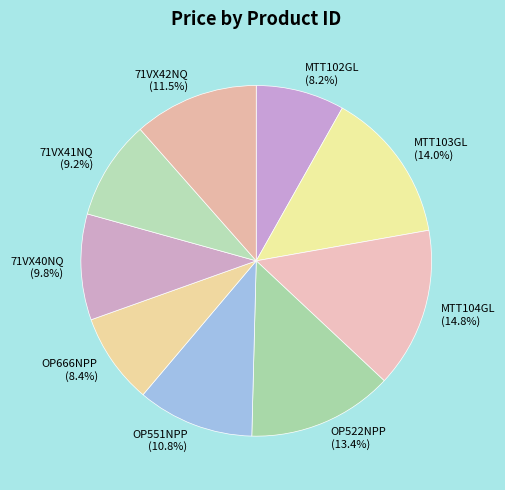

Which category has the biggest portion of the pie?

MTT104GL